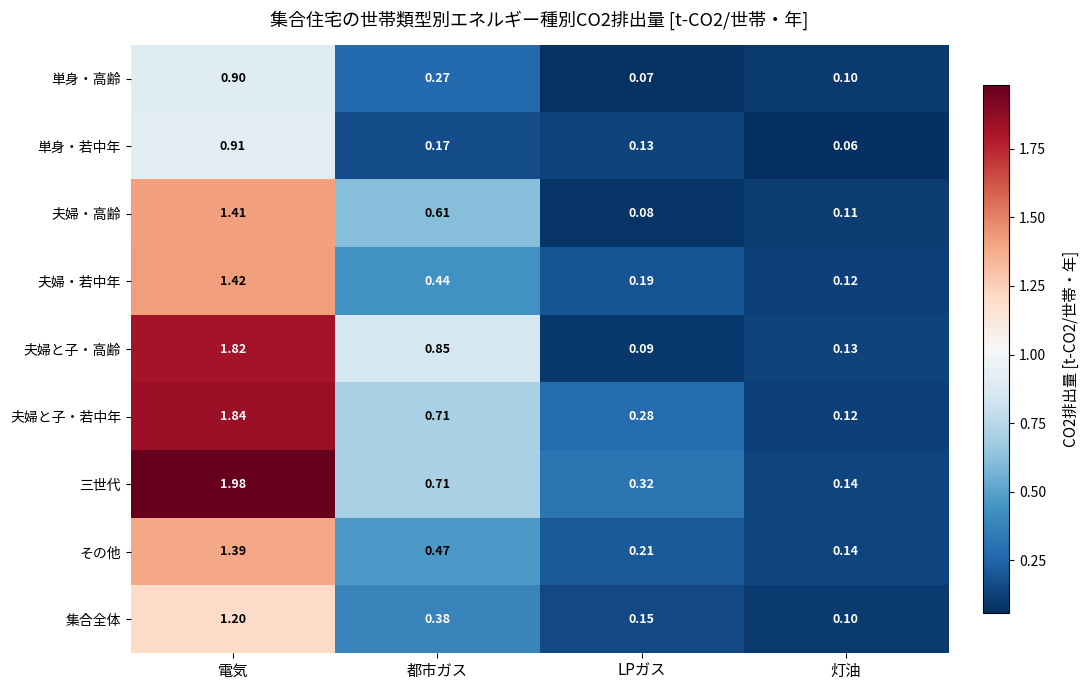

At which category does the chart reach its minimum across all series?

灯油